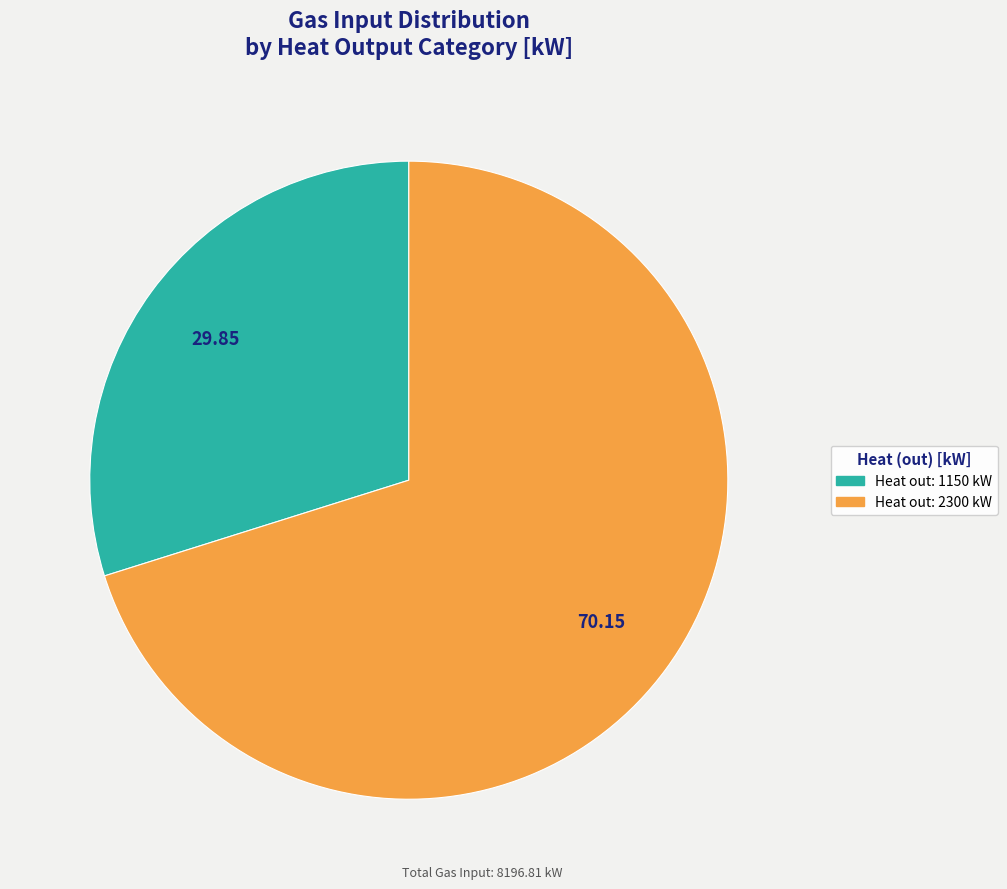

Is there a majority slice in this chart?

Yes